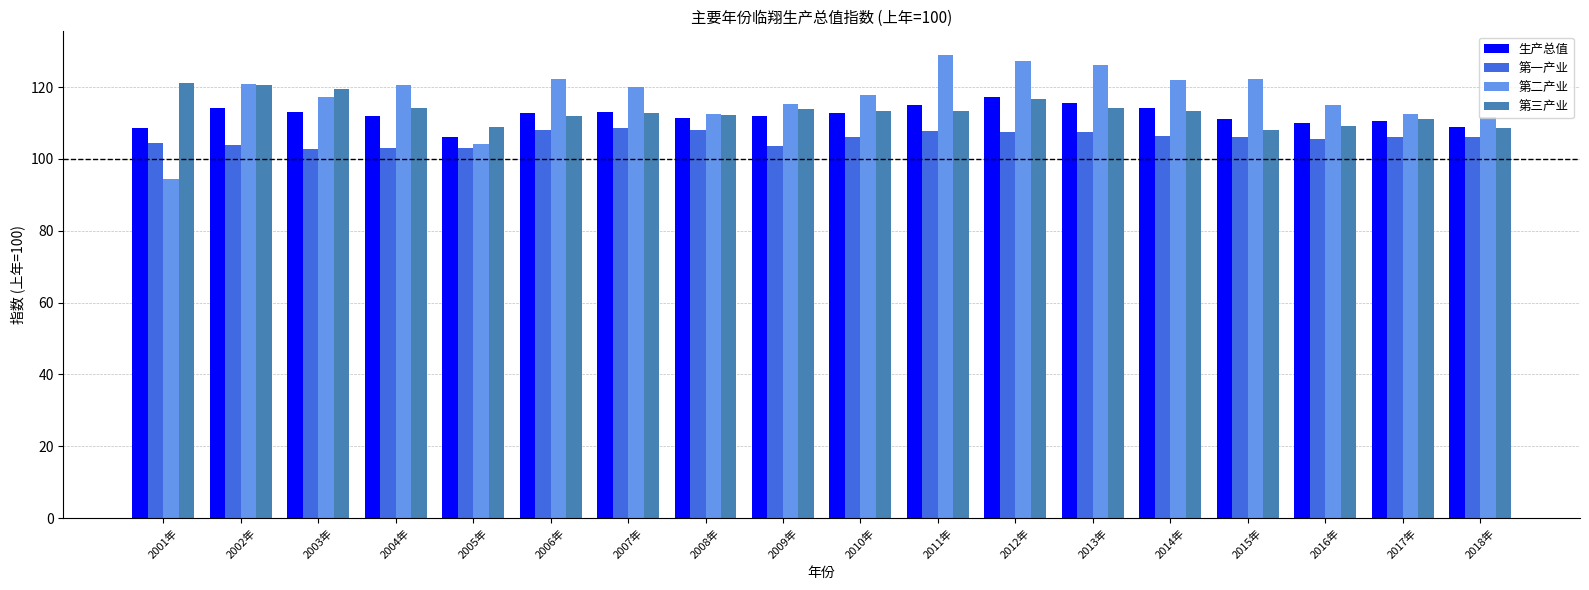

The 生产总值 series shows 114.3 at 2014年. True or false?

True